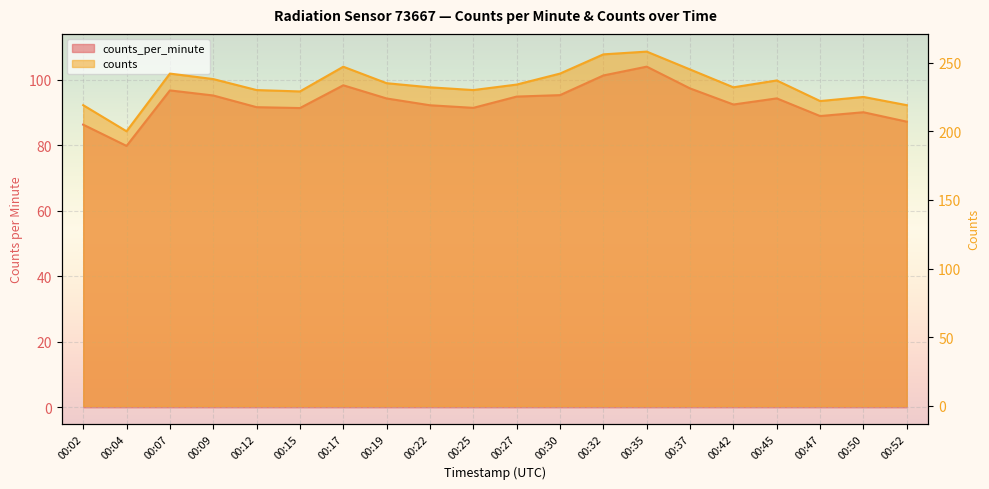

At how many categories does at least one series exceed 184?

20